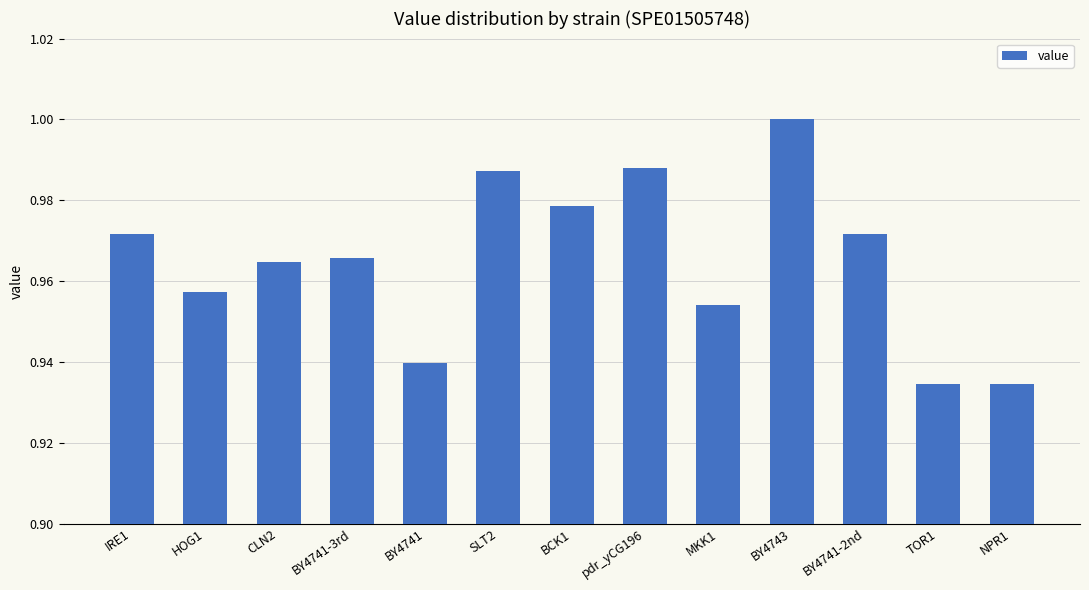

Are the bars grouped side by side (vs. stacked)?

No